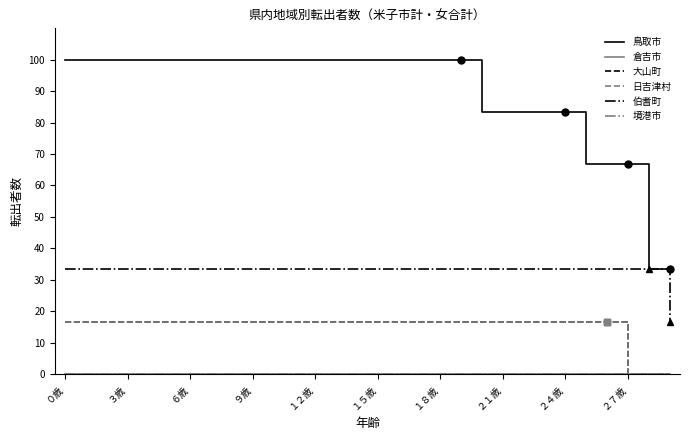

How many data points in 大山町 are less than 16?

3